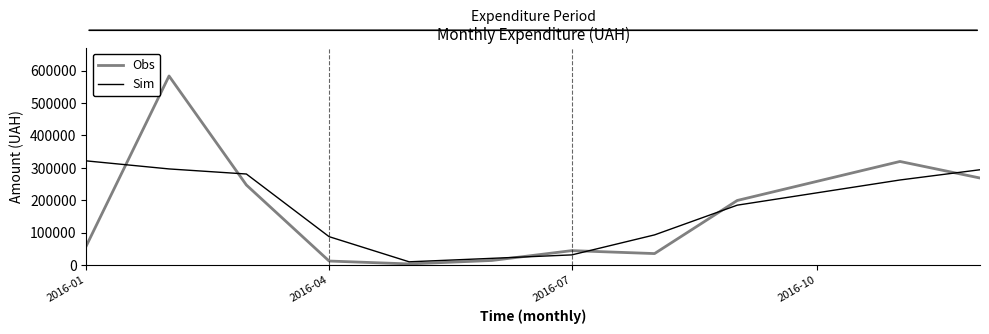

Rank the series by their maximum value, from lowest to highest.

Sim, Obs